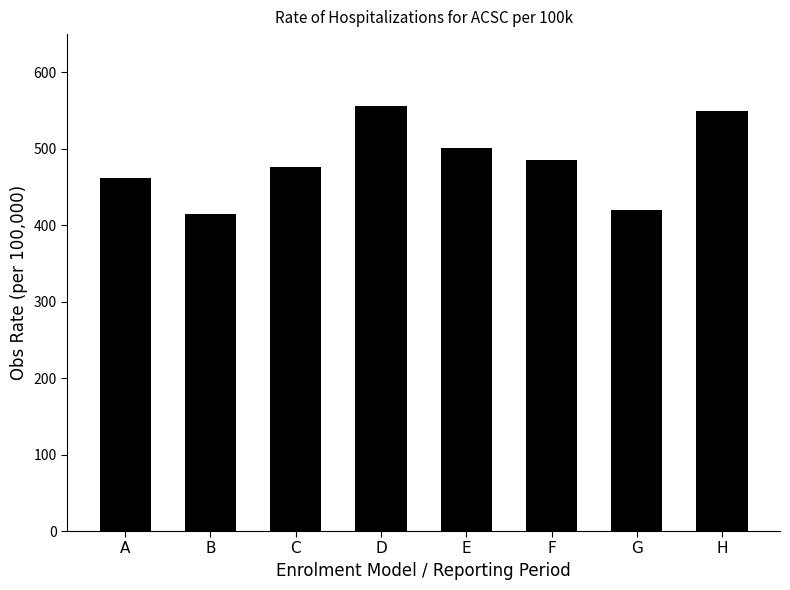

The value at A is 209.9. True or false?

False